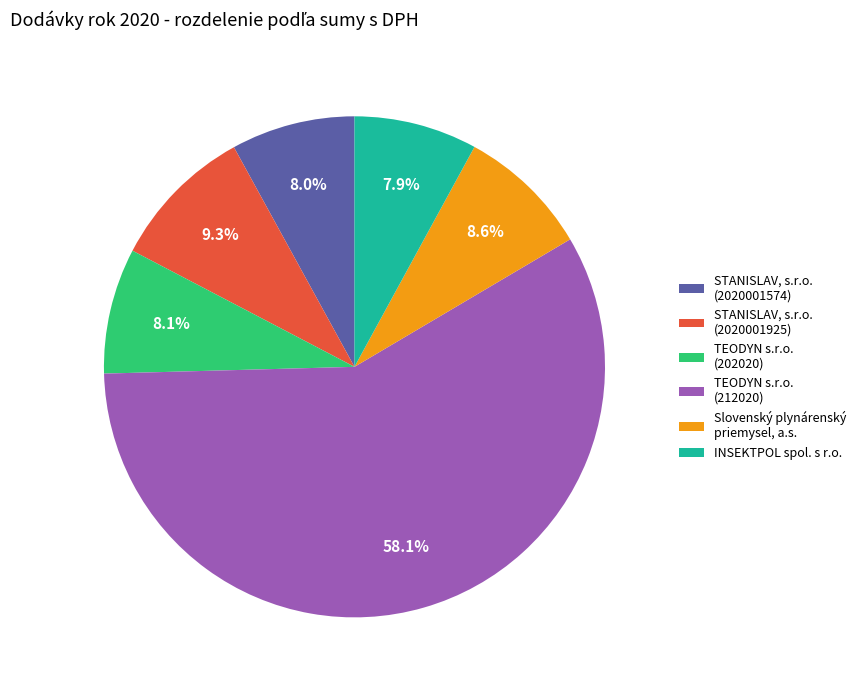

To the nearest percent, what is the average slice percentage?

17%